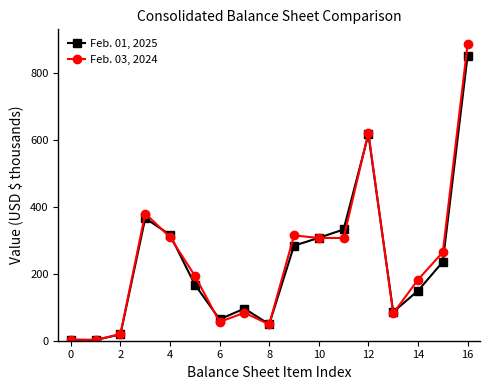

What is the greatest value displayed?

886.2